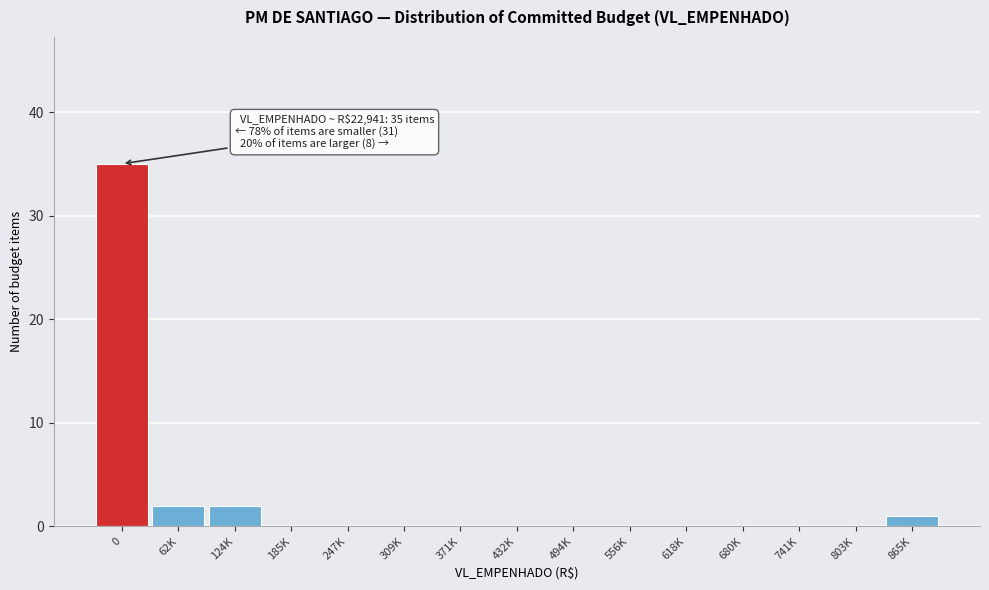

Reading left to right, what are all the values shown in this chart?

0=35	62K=2	124K=2	185K=0	247K=0	309K=0	371K=0	432K=0	494K=0	556K=0	618K=0	680K=0	741K=0	803K=0	865K=1